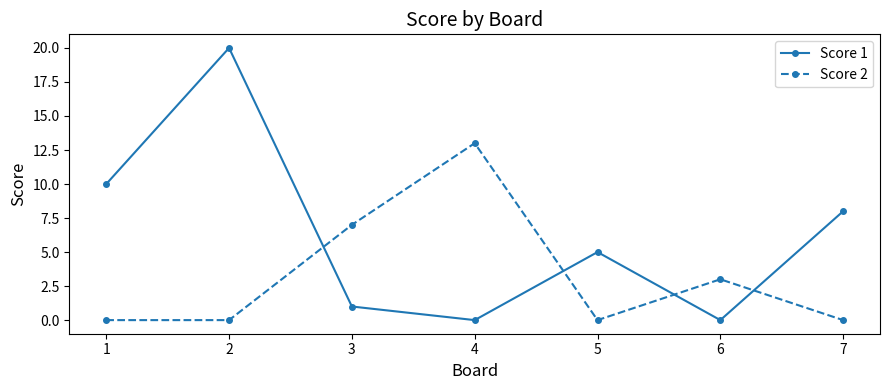

True or false: Score 1 has a value of 2 at 2.

False